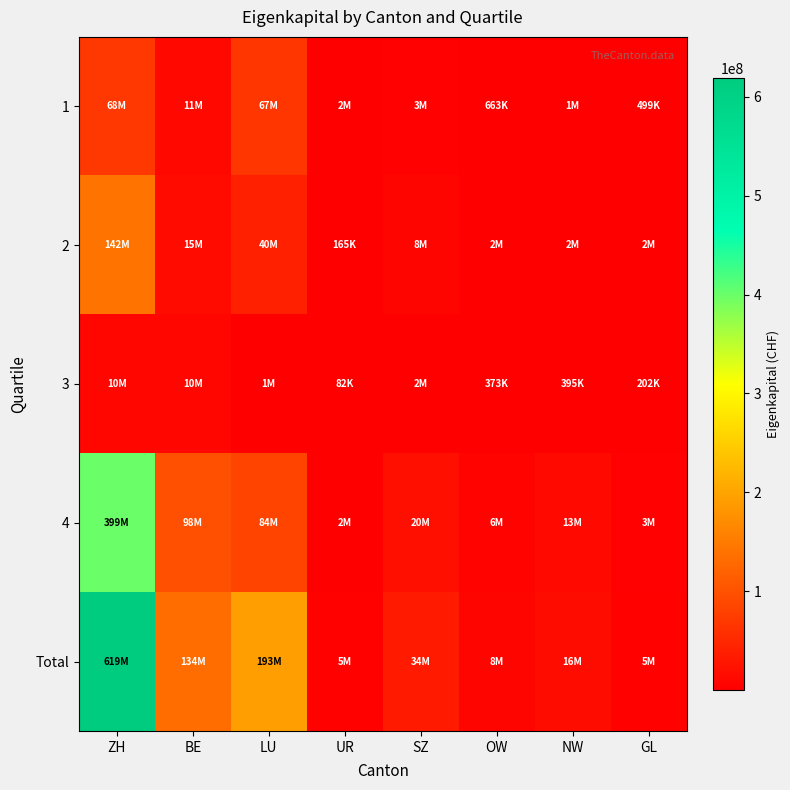

Reading right to left, what are all the values shown in this chart?

1: GL=499244	NW=1476178	OW=662944	SZ=2893932	UR=2000593	LU=66953777	BE=11312777	ZH=68009667
2: GL=1611941	NW=1510976	OW=1503591	SZ=8185163	UR=164966	LU=40247573	BE=15158713	ZH=142051914
3: GL=201501	NW=395283	OW=372915	SZ=2330298	UR=82168	LU=1452226	BE=9931927	ZH=9641243
4: GL=2551681	NW=12758408	OW=5515147	SZ=20210990	UR=2262366	LU=84242276	BE=97606784	ZH=399373660
Total: GL=4864367	NW=16140845	OW=8054597	SZ=33620383	UR=4510093	LU=192895852	BE=134010201	ZH=619076484